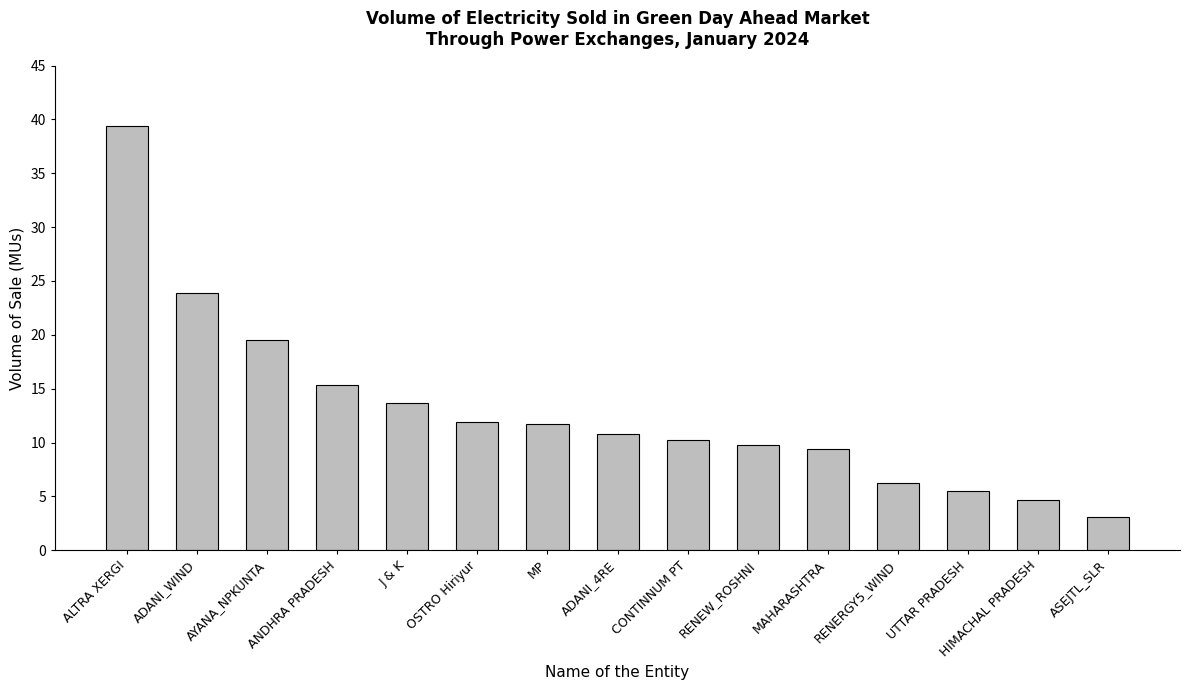

Where is the data nearest to the value 21?

AYANA_NPKUNTA